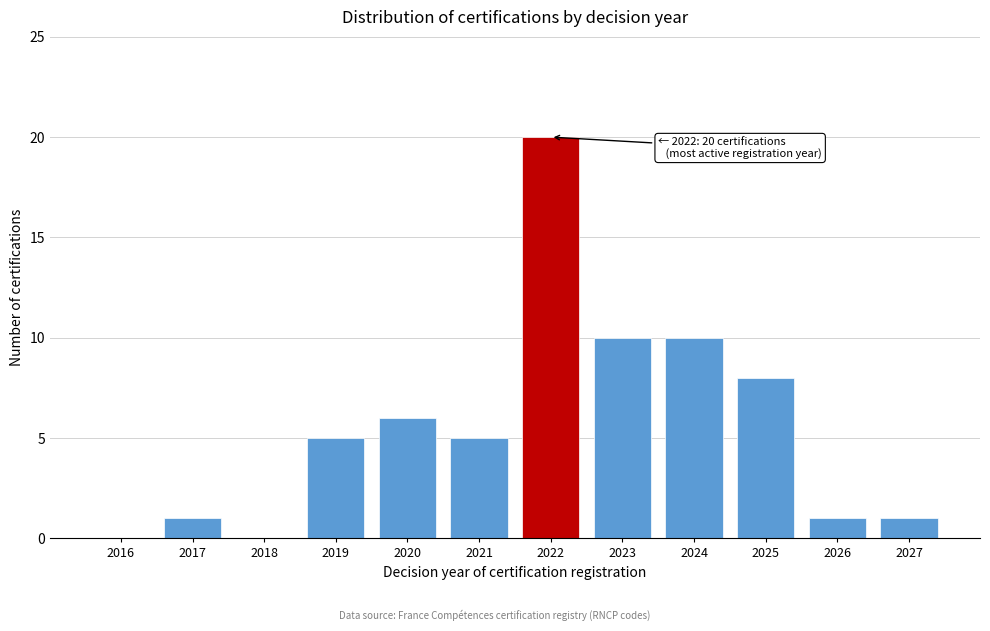

Reading left to right, what are all the values shown in this chart?

2016=0	2017=1	2018=0	2019=5	2020=6	2021=5	2022=20	2023=10	2024=10	2025=8	2026=1	2027=1